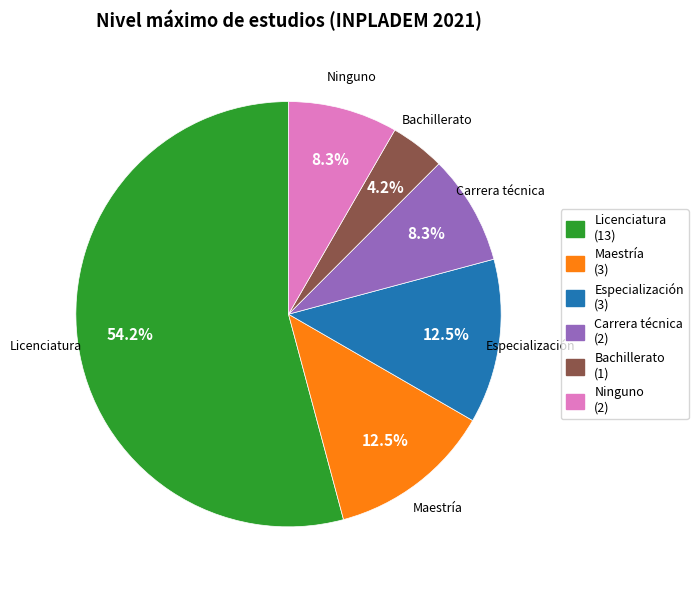

True or false: Carrera técnica accounts for 14% of the total.

False